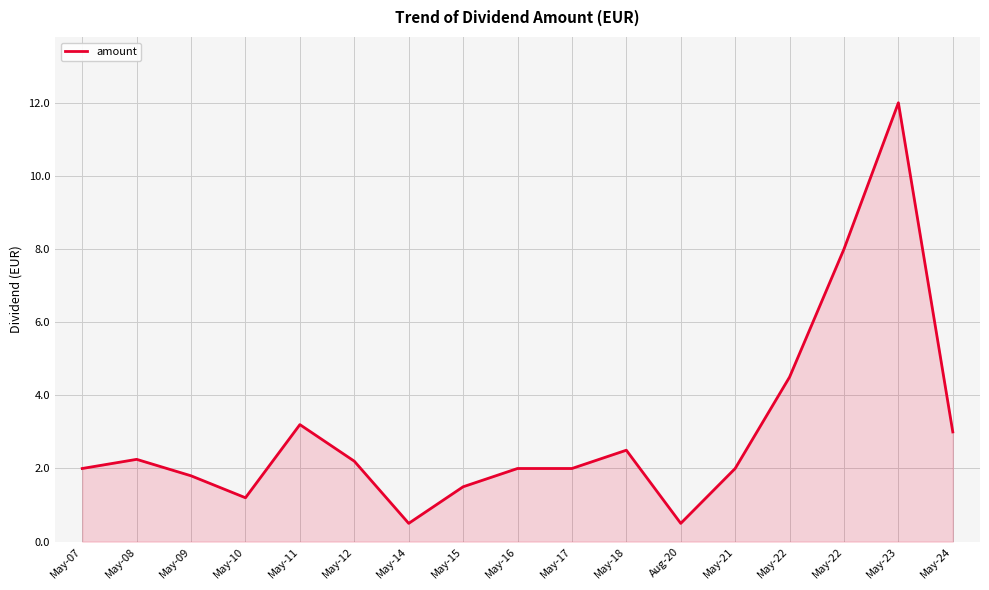

How many lines are shown in the chart?

1